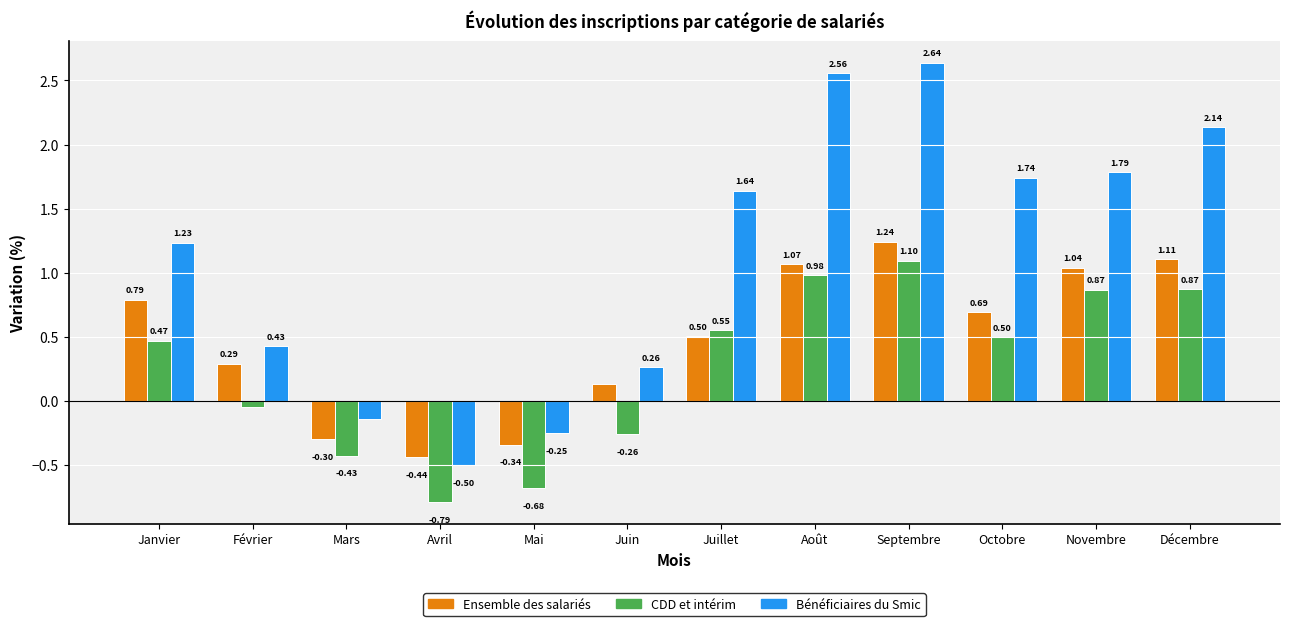

How many data points does each series have?

12